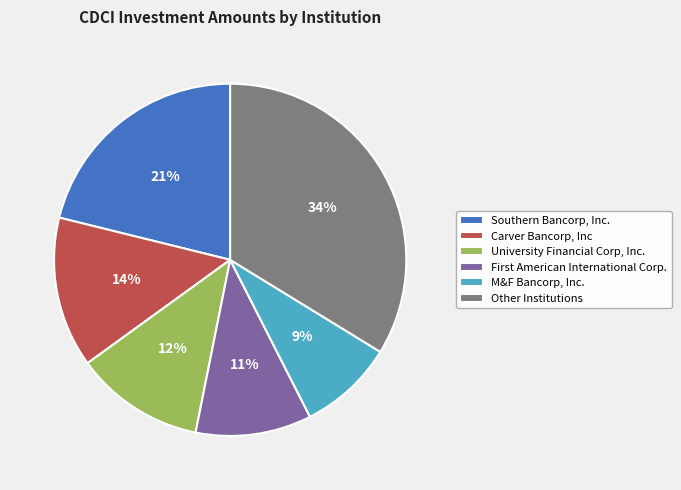

What is the largest slice in the pie chart?

Other Institutions